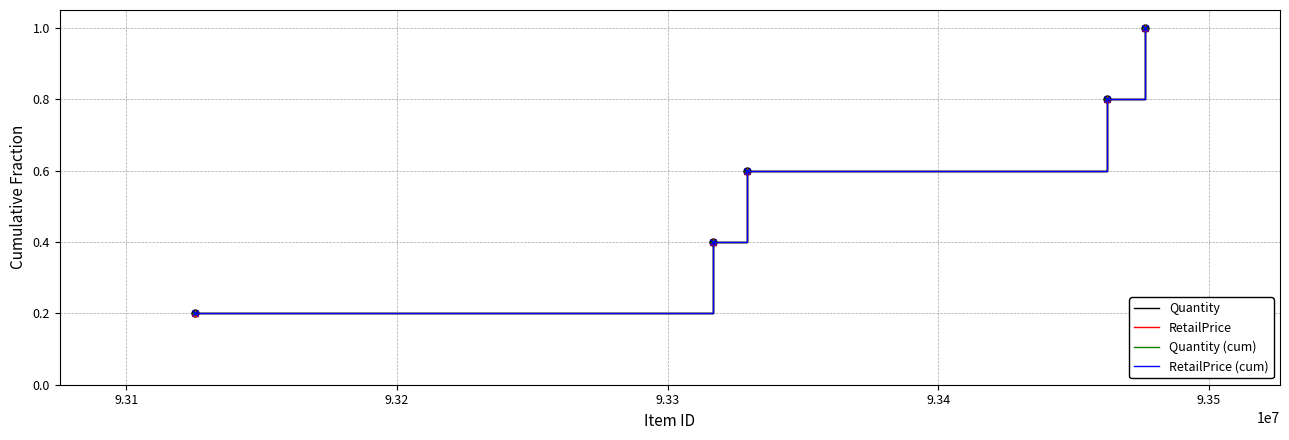

True or false: Quantity and RetailPrice cross at least once.

False